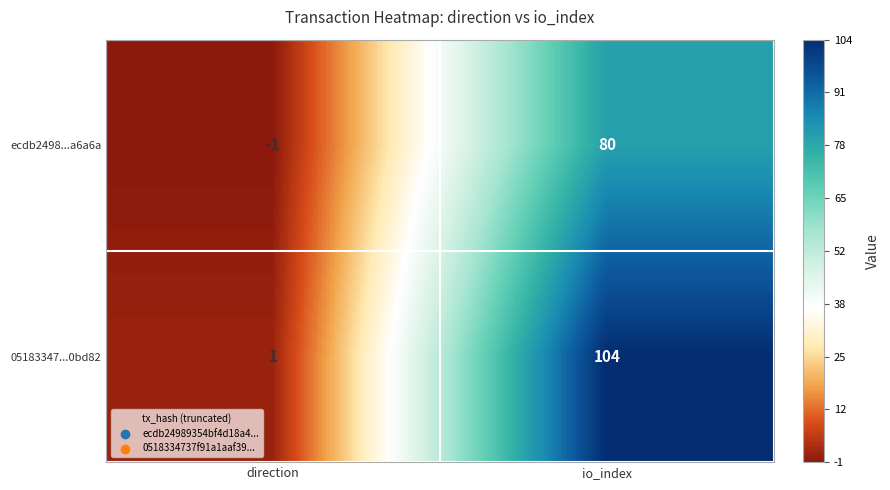

How many values in ecdb2498...a6a6a are below zero?

1